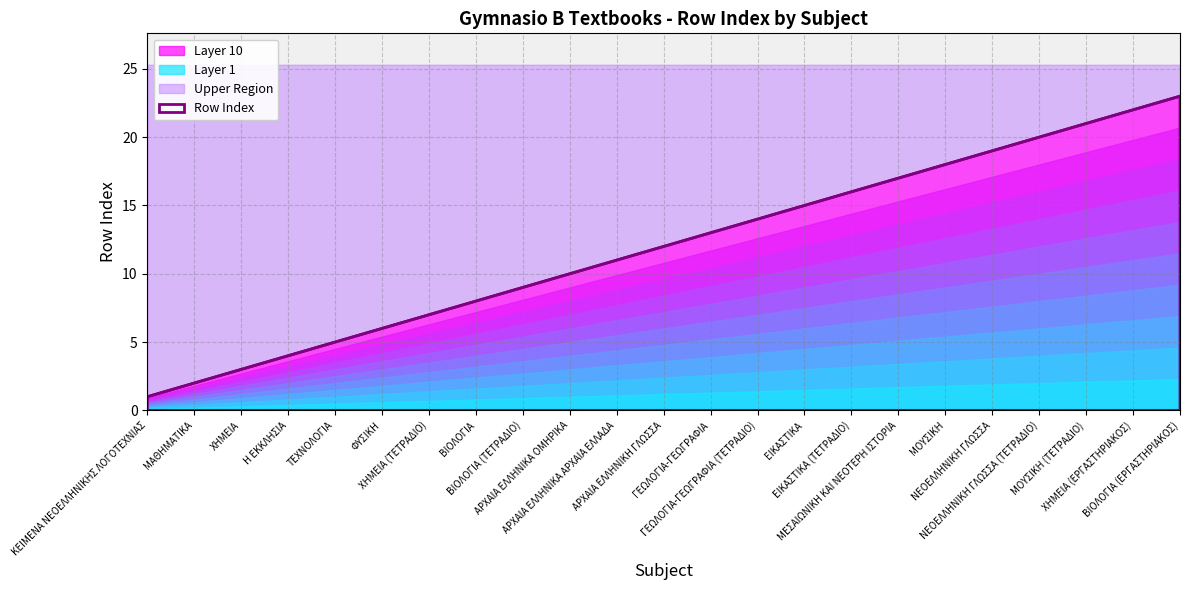

Reading left to right, what are all the values shown in this chart?

ΚΕΙΜΕΝΑ ΝΕΟΕΛΛΗΝΙΚΗΣ ΛΟΓΟΤΕΧΝΙΑΣ=1	ΜΑΘΗΜΑΤΙΚΑ=2	ΧΗΜΕΙΑ=3	Η ΕΚΚΛΗΣΙΑ=4	ΤΕΧΝΟΛΟΓΙΑ=5	ΦΥΣΙΚΗ=6	ΧΗΜΕΙΑ (ΤΕΤΡΑΔΙΟ)=7	ΒΙΟΛΟΓΙΑ=8	ΒΙΟΛΟΓΙΑ (ΤΕΤΡΑΔΙΟ)=9	ΑΡΧΑΙΑ ΕΛΛΗΝΙΚΑ ΟΜΗΡΙΚΑ=10	ΑΡΧΑΙΑ ΕΛΛΗΝΙΚΑ ΑΡΧΑΙΑ ΕΛΛΑΔΑ=11	ΑΡΧΑΙΑ ΕΛΛΗΝΙΚΗ ΓΛΩΣΣΑ=12	ΓΕΩΛΟΓΙΑ-ΓΕΩΓΡΑΦΙΑ=13	ΓΕΩΛΟΓΙΑ-ΓΕΩΓΡΑΦΙΑ (ΤΕΤΡΑΔΙΟ)=14	ΕΙΚΑΣΤΙΚΑ=15	ΕΙΚΑΣΤΙΚΑ (ΤΕΤΡΑΔΙΟ)=16	ΜΕΣΑΙΩΝΙΚΗ ΚΑΙ ΝΕΟΤΕΡΗ ΙΣΤΟΡΙΑ=17	ΜΟΥΣΙΚΗ=18	ΝΕΟΕΛΛΗΝΙΚΗ ΓΛΩΣΣΑ=19	ΝΕΟΕΛΛΗΝΙΚΗ ΓΛΩΣΣΑ (ΤΕΤΡΑΔΙΟ)=20	ΜΟΥΣΙΚΗ (ΤΕΤΡΑΔΙΟ)=21	ΧΗΜΕΙΑ (ΕΡΓΑΣΤΗΡΙΑΚΟΣ)=22	ΒΙΟΛΟΓΙΑ (ΕΡΓΑΣΤΗΡΙΑΚΟΣ)=23